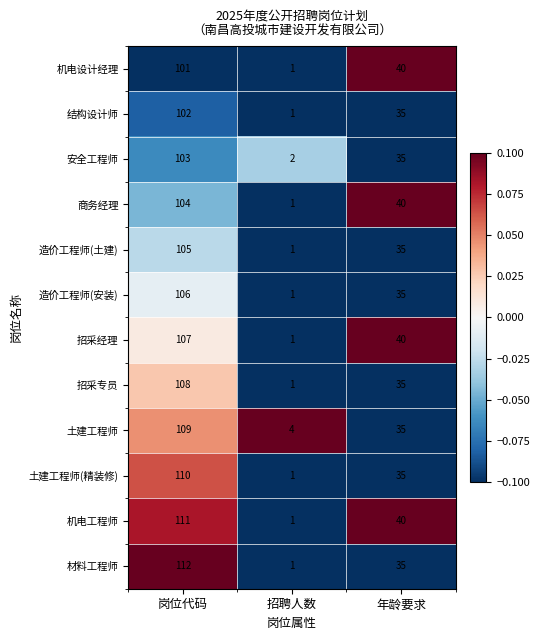

The value of 造价工程师(安装) at 年龄要求 is 35. True or false?

True